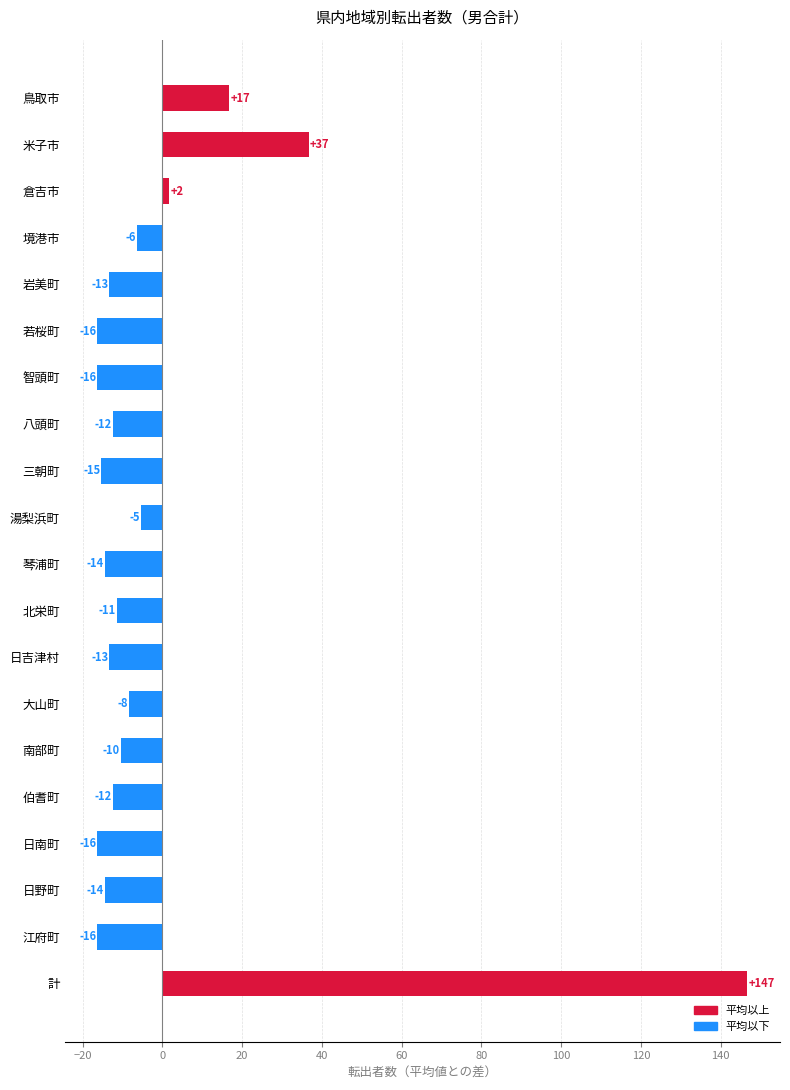

Does the chart contain any negative values?

Yes